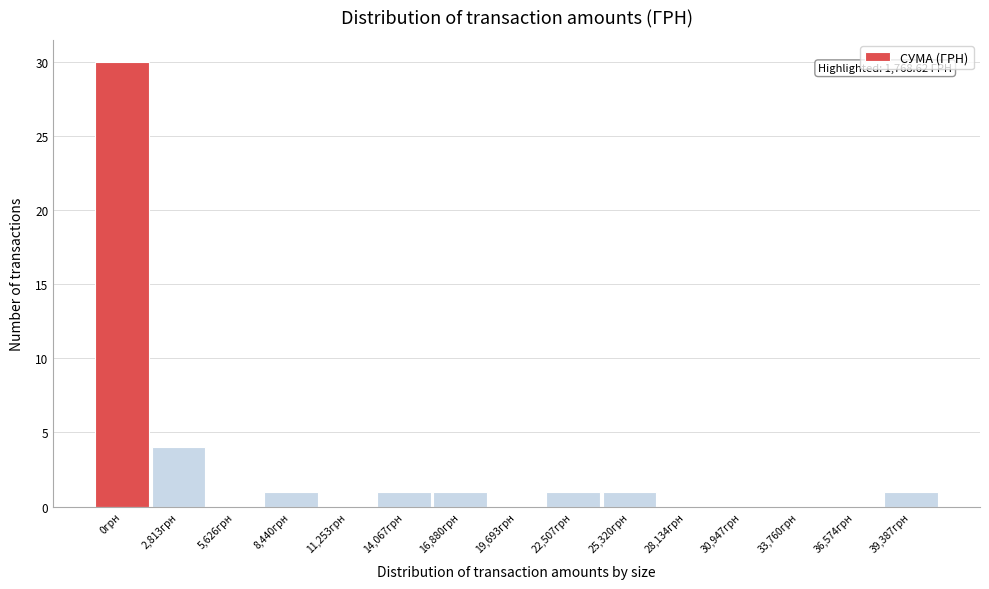

Reading left to right, transcribe all the data shown in this chart.

0грн=30	2,813грн=4	5,626грн=0	8,440грн=1	11,253грн=0	14,067грн=1	16,880грн=1	19,693грн=0	22,507грн=1	25,320грн=1	28,134грн=0	30,947грн=0	33,760грн=0	36,574грн=0	39,387грн=1